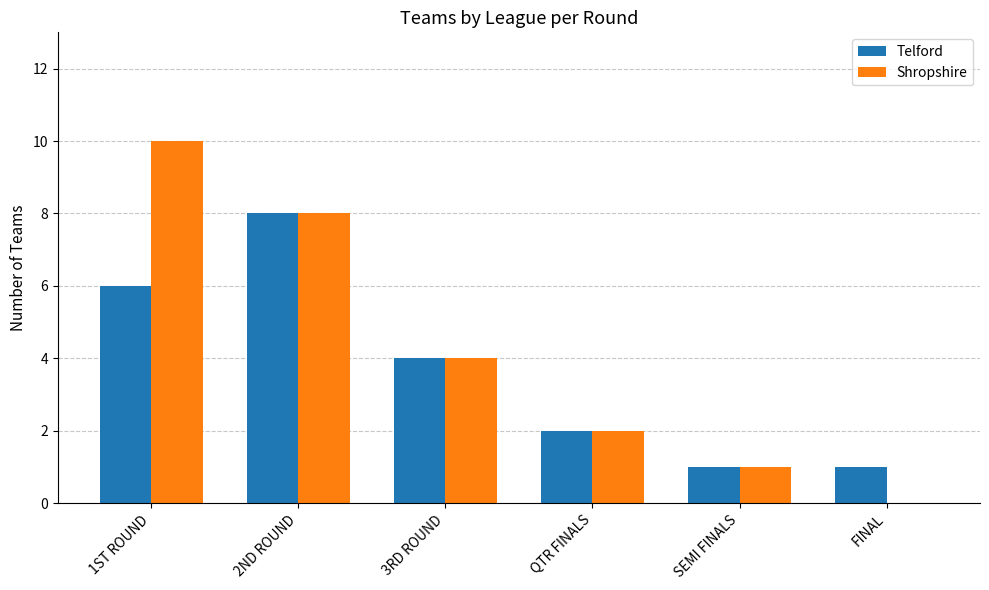

What is the sum of all Telford values?

22